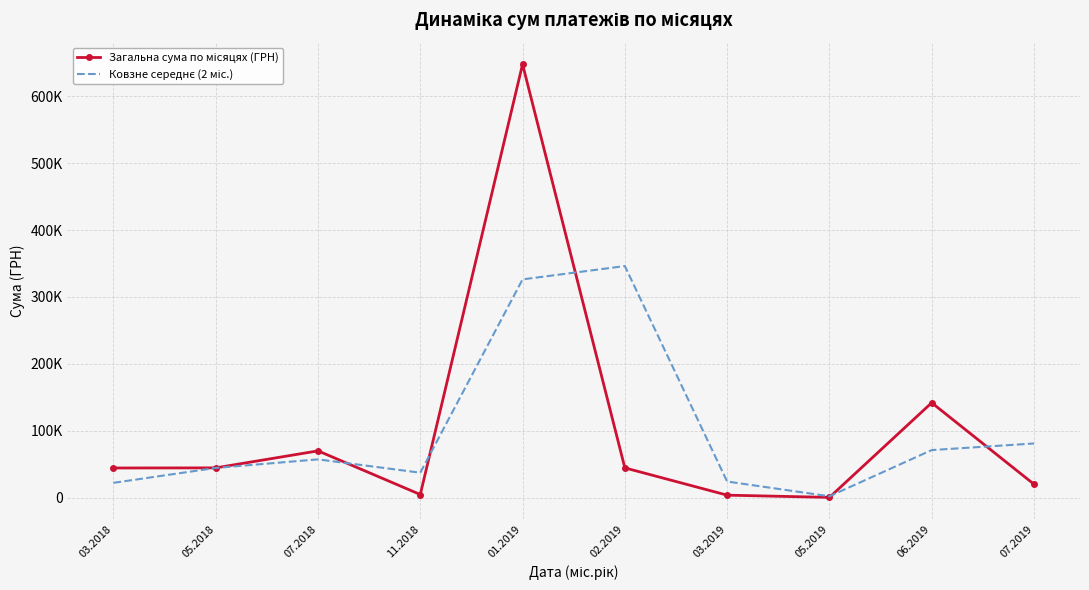

The Ковзне середнє (2 міс.) series shows 24143.4 at 03.2019. True or false?

True